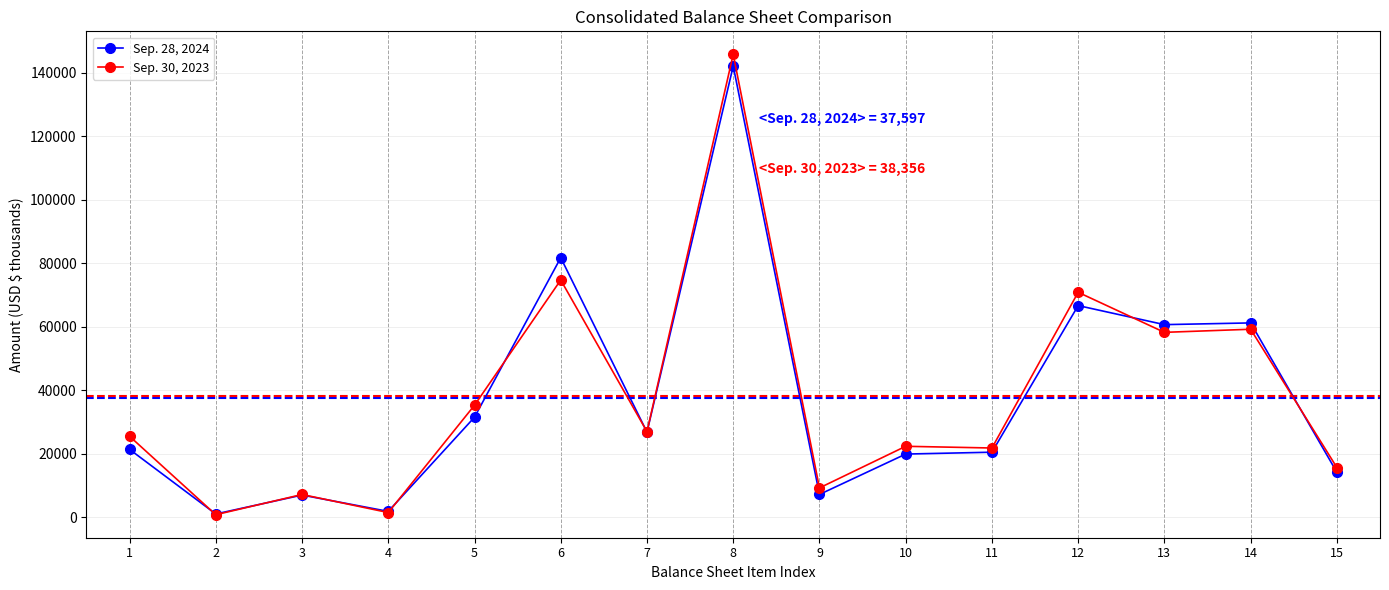

The Sep. 28, 2024 series shows 7020 at 3. True or false?

True